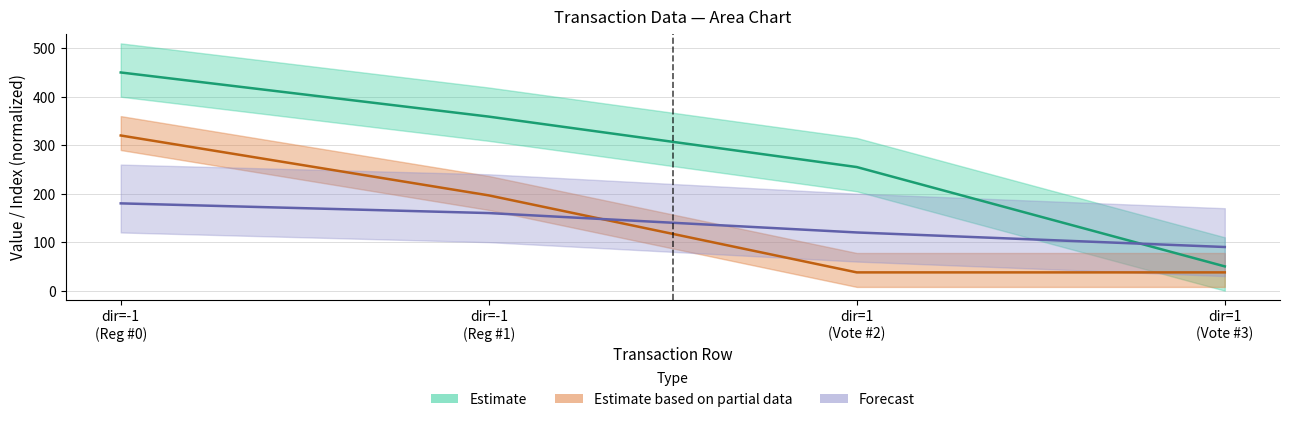

True or false: time_stamp and io_index cross at least once.

False